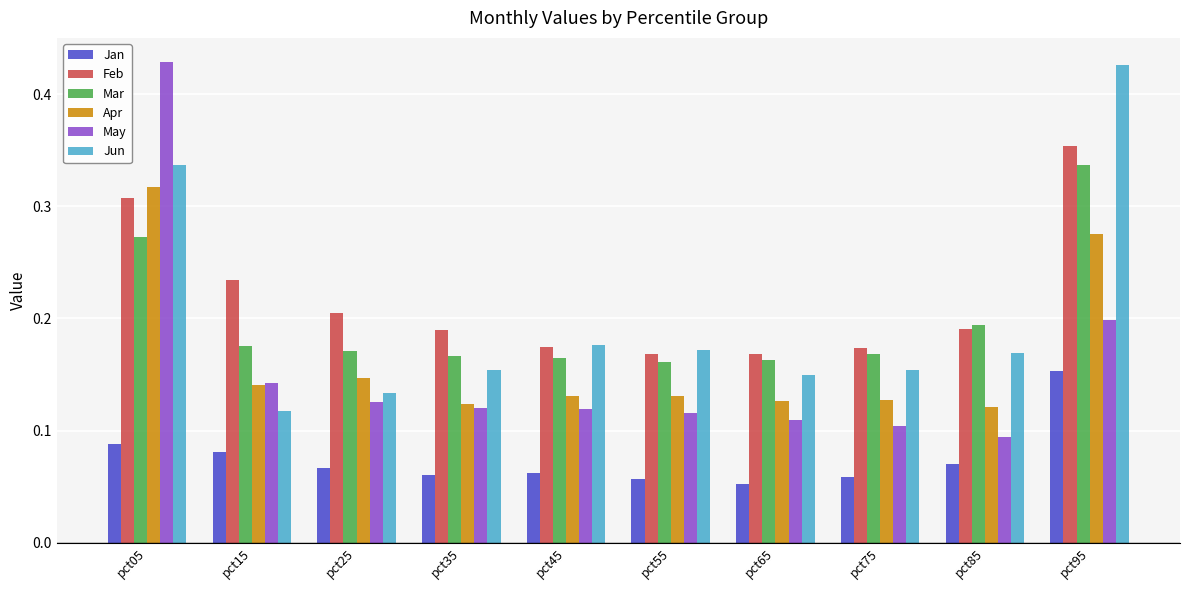

Rank the series at pct85 from highest to lowest value.

Mar, Feb, Jun, Apr, May, Jan